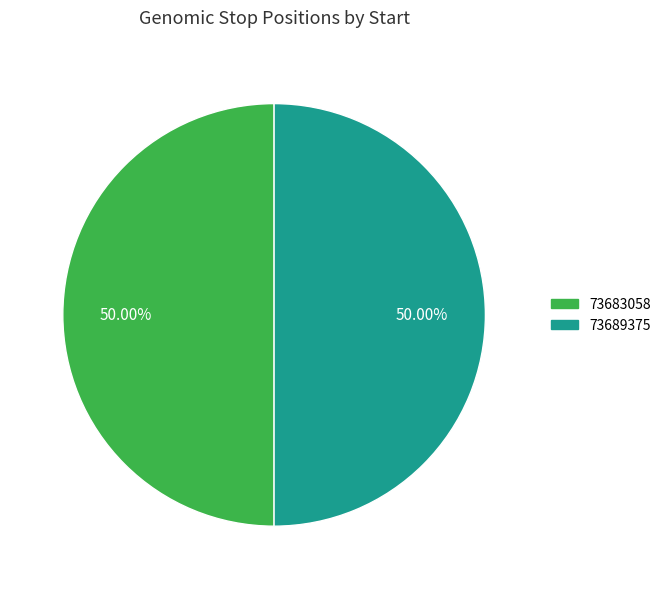

To the nearest percent, what is the combined percentage of 73683058 and 73689375?

100%